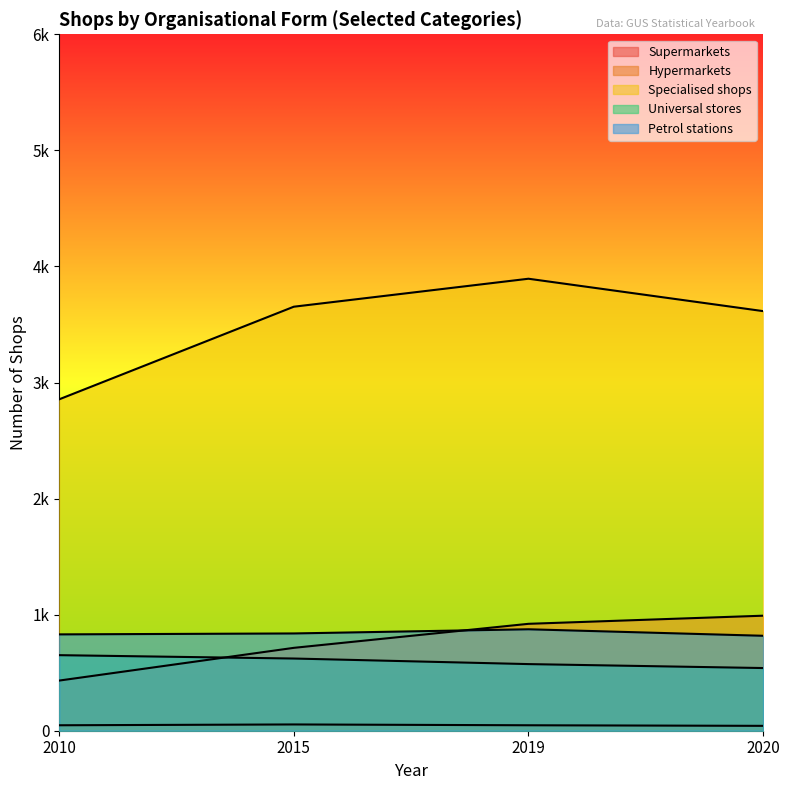

What is the value of the Supermarkets point at the 4th from the left?

991